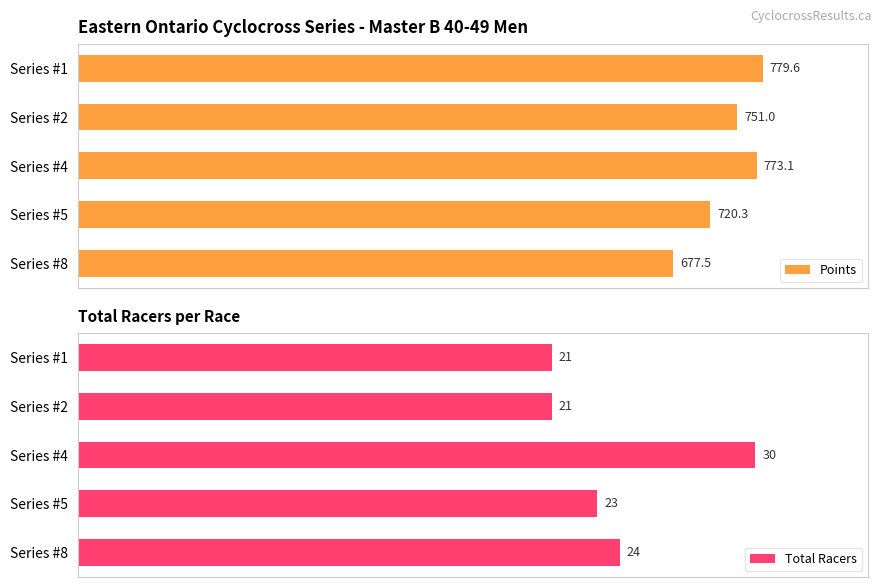

List the labels in order of Points value, smallest first.

Series #8, Series #5, Series #2, Series #4, Series #1